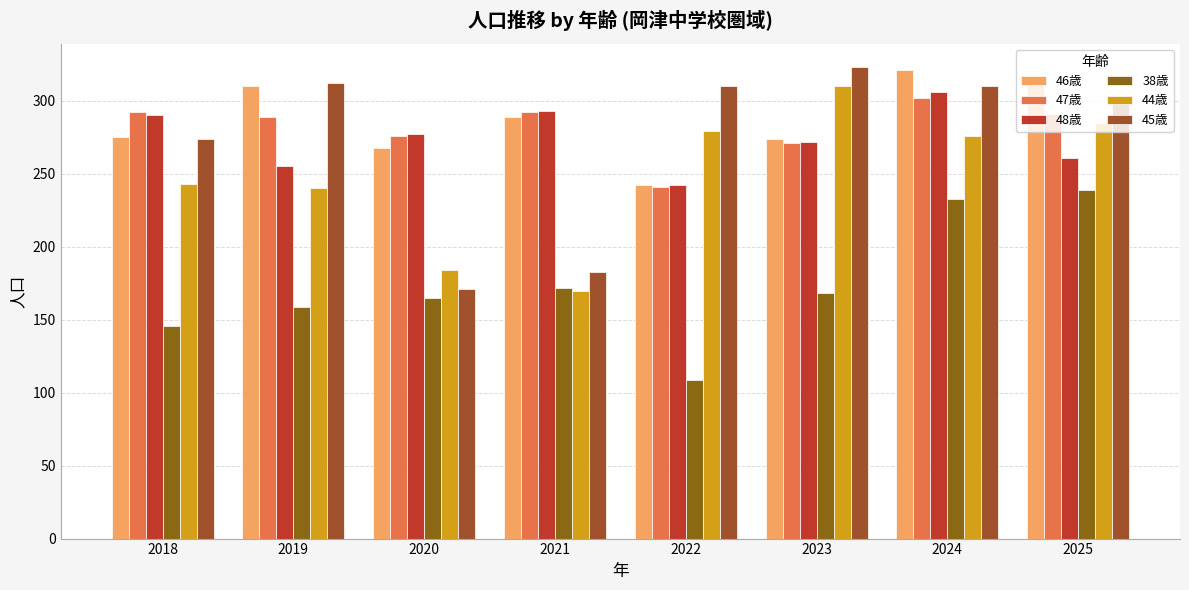

Which series has the largest range (max minus min)?

45歳